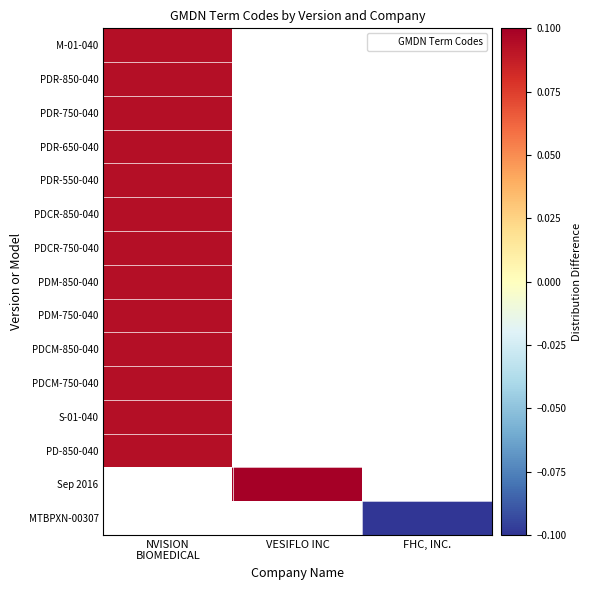

At how many categories does at least one series exceed 0?

2